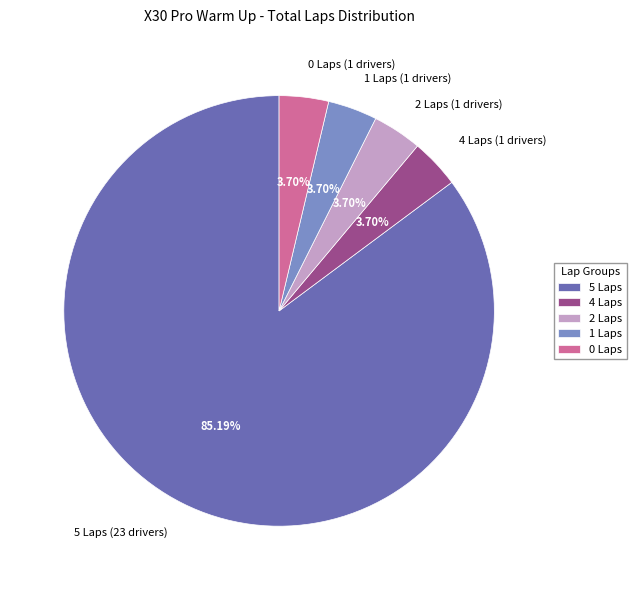

Is 5 Laps (23 drivers) the majority of the pie?

Yes